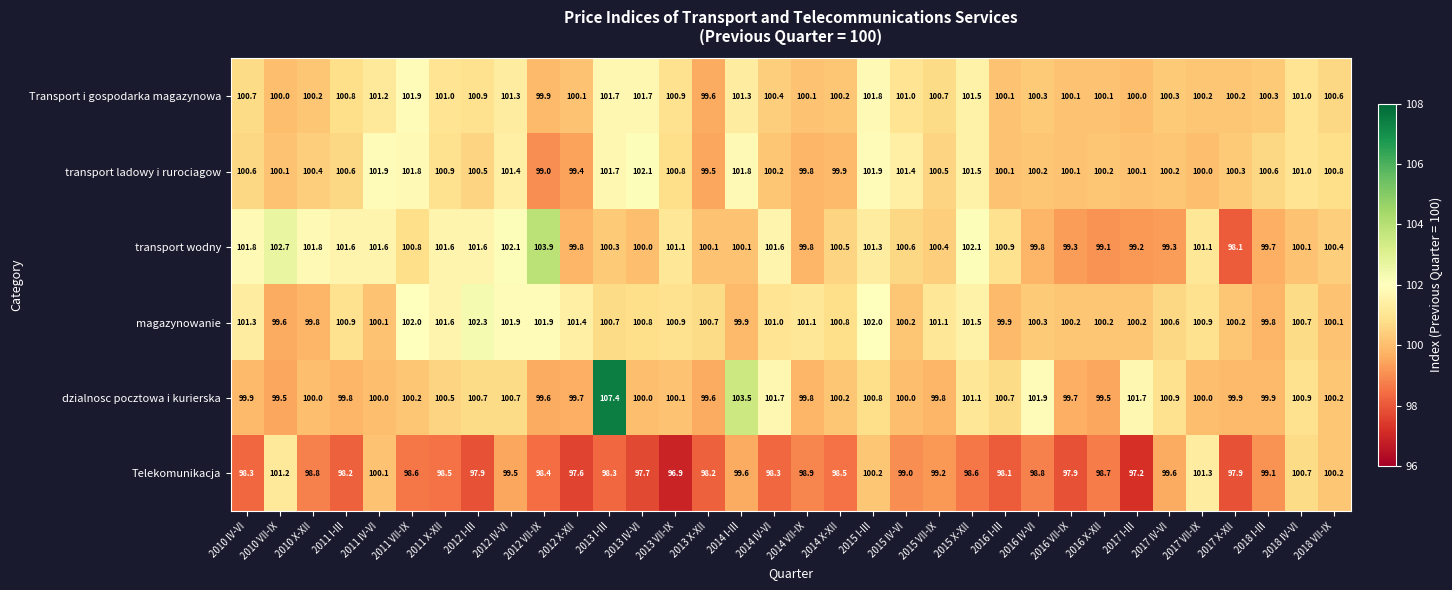

Which series changed the most between 2010 IV-VI and 2015 IV-VI?

transport wodny